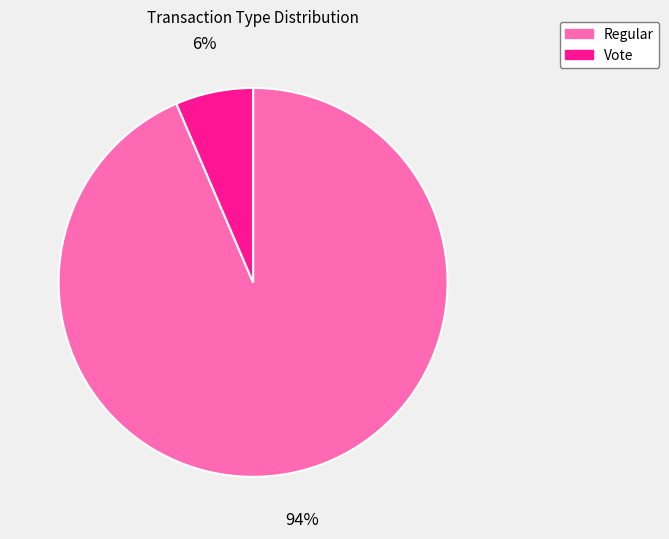

True or false: Vote accounts for 6% of the total.

True